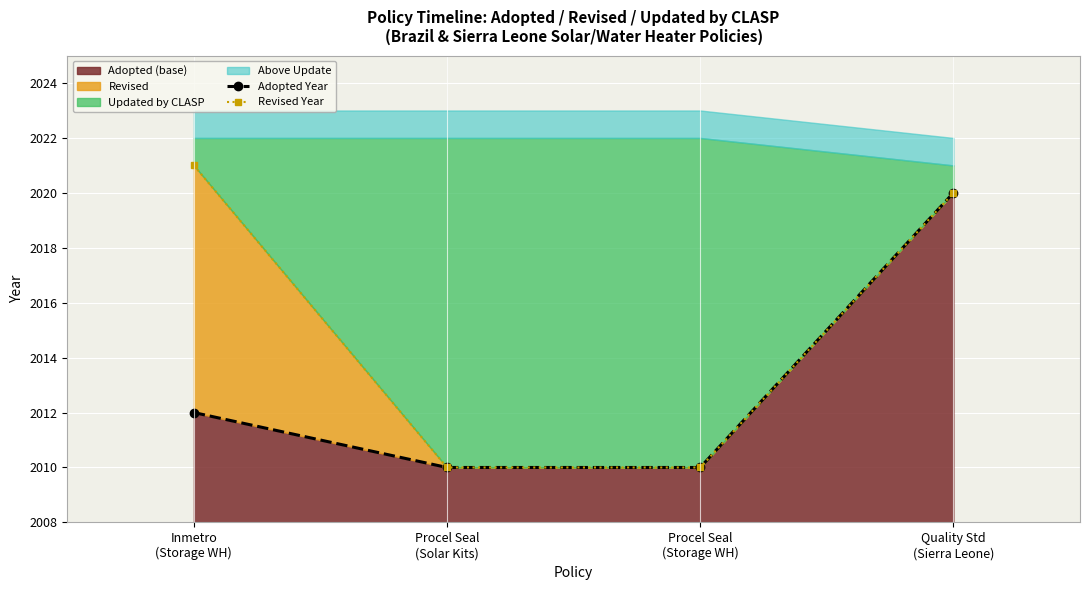

Rank the categories by Revised Year value from lowest to highest.

Procel Seal
(Solar Kits), Procel Seal
(Storage WH), Quality Std
(Sierra Leone), Inmetro
(Storage WH)